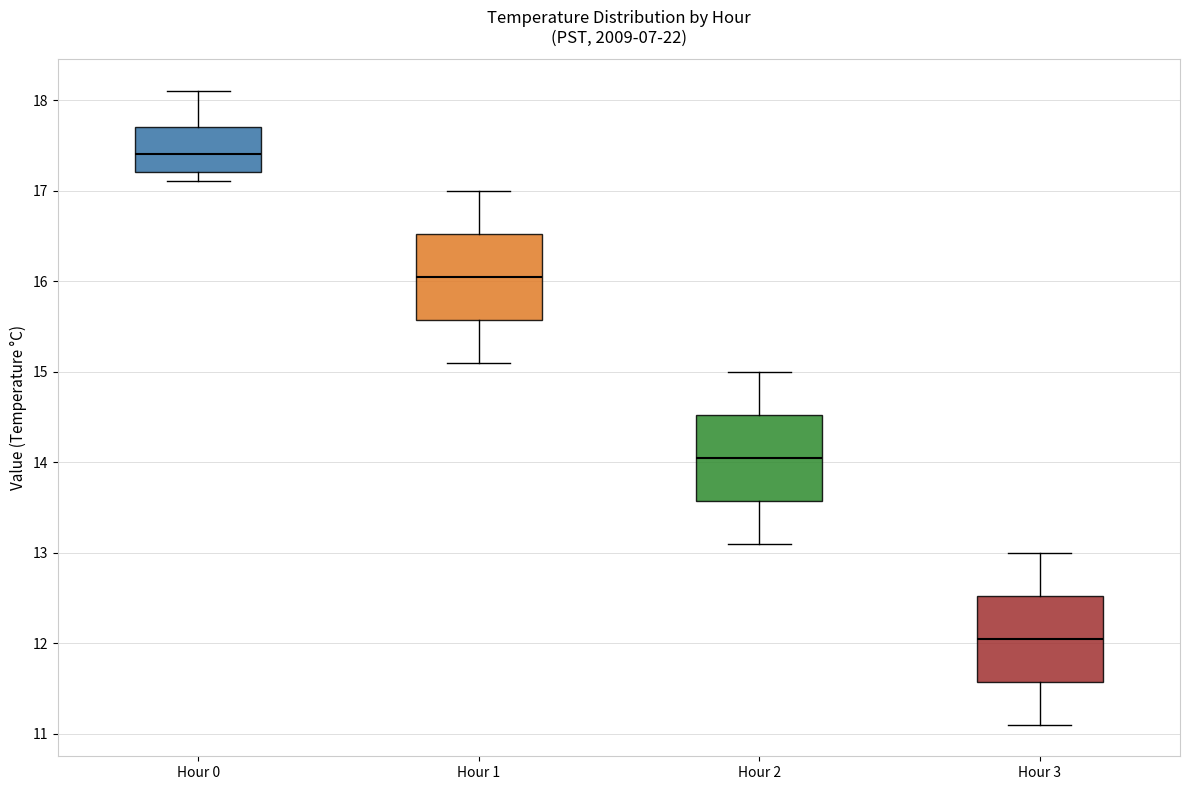

Where is the upper edge of the box for Hour 2 on the y-axis? The values are not printed on the chart, so give them approximately, as read against the axis.

14.5